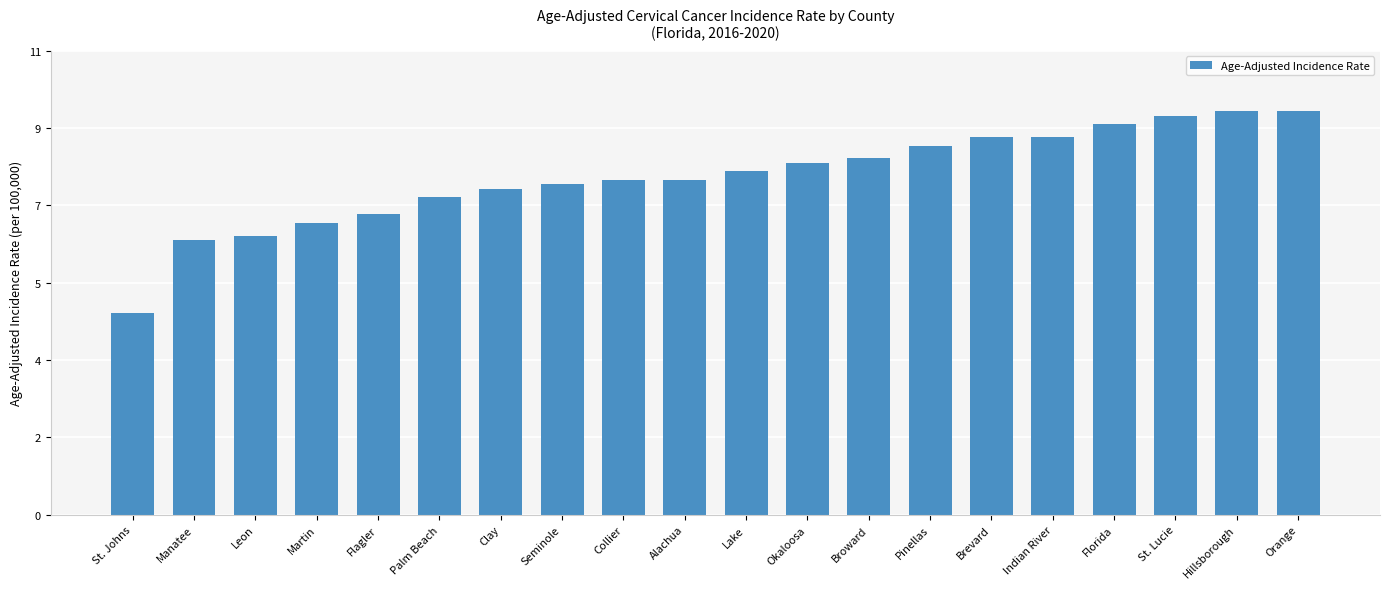

What is the label of the 7th bar from the left?

Clay